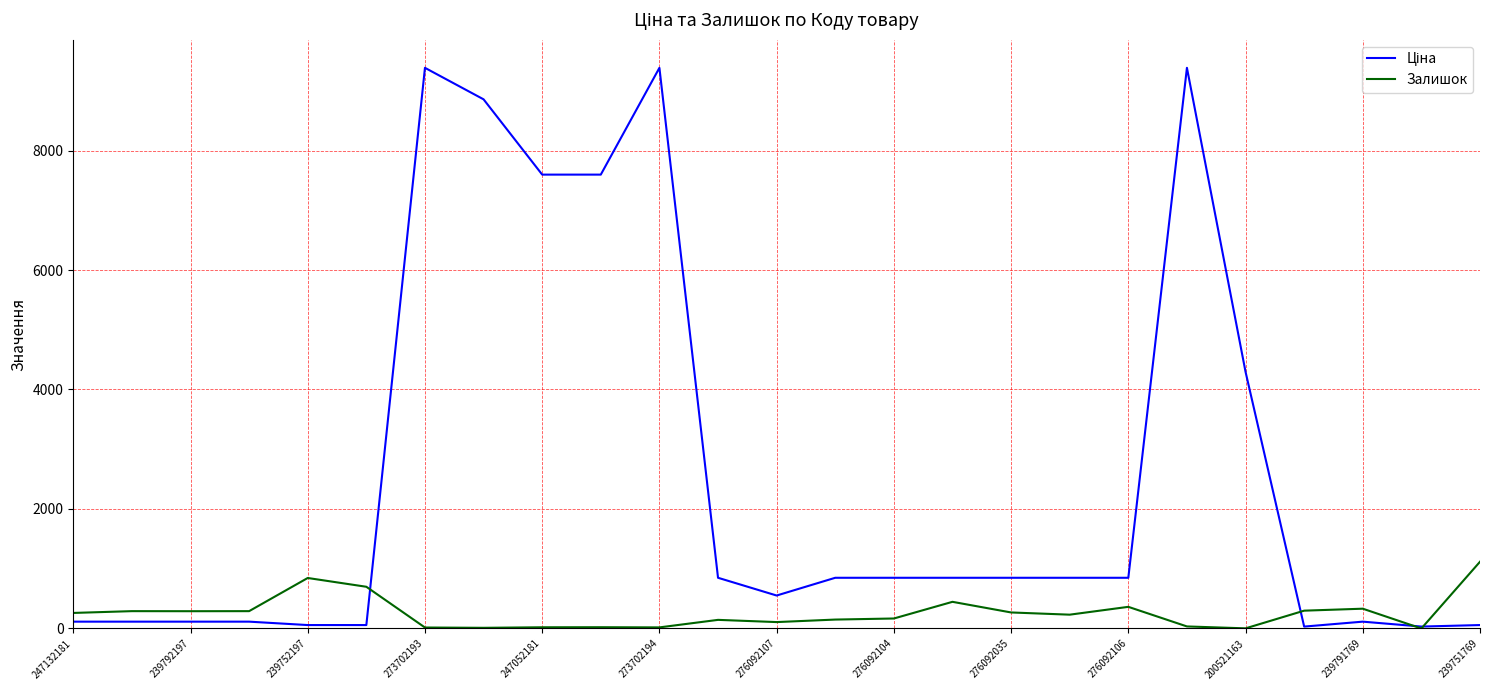

What is the maximum value shown in the chart?

9384.0